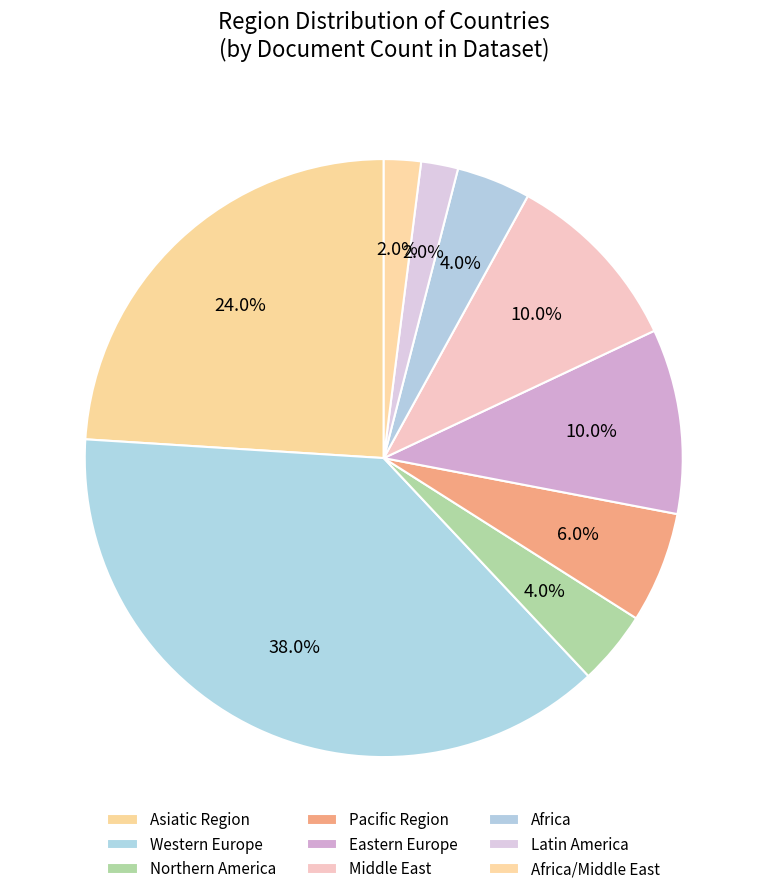

What is the largest slice in the pie chart?

Western Europe